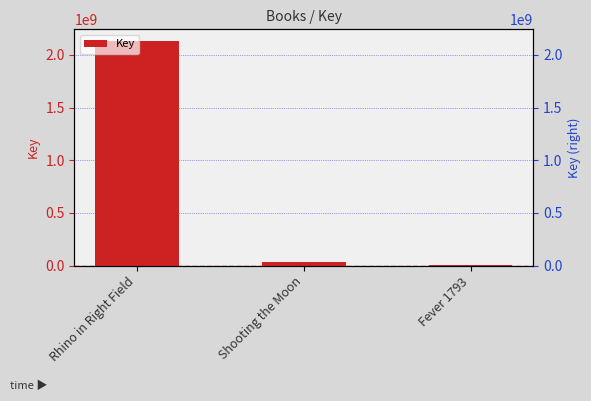

At which label is the value closest to 1068891835?

Shooting the Moon